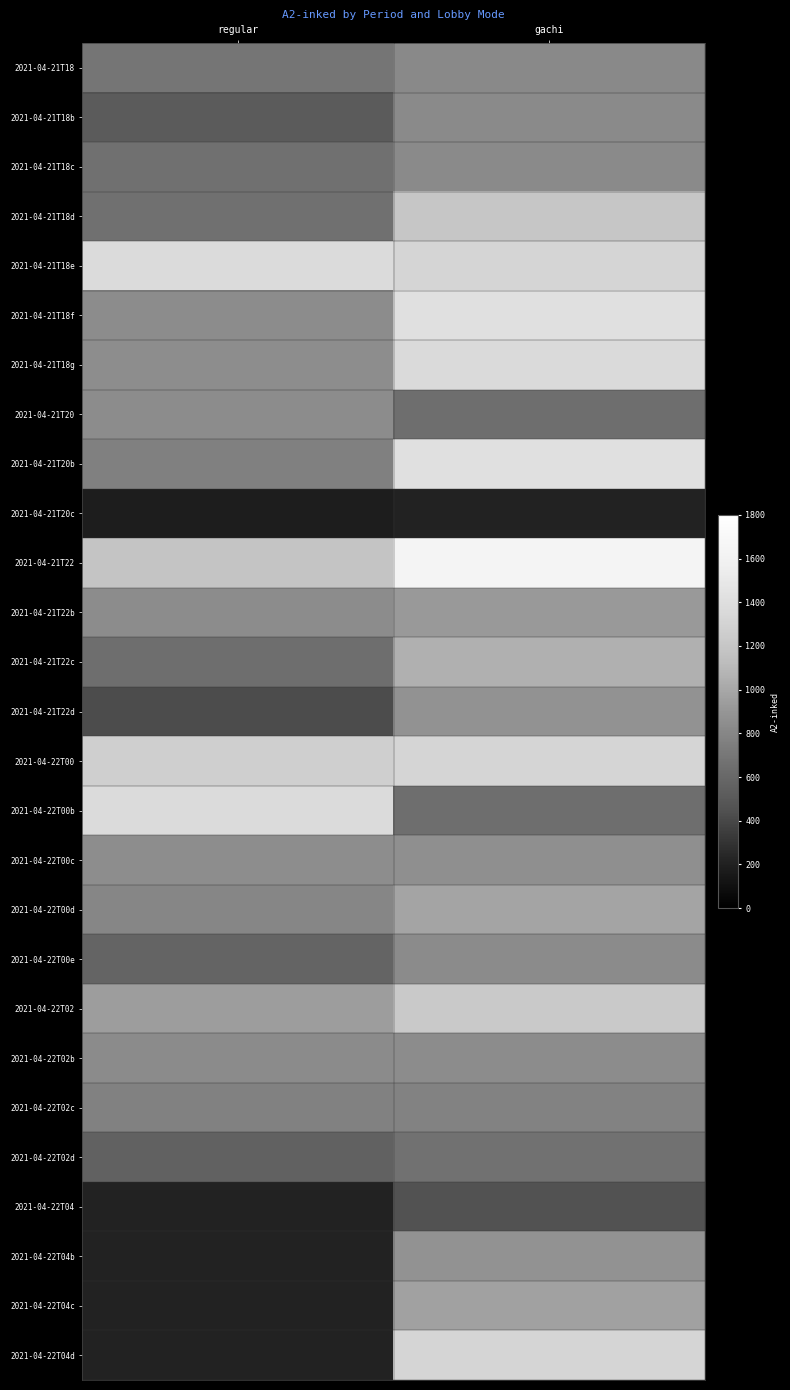

List the series in order of their peak value, lowest first.

2021-04-21T20c, 2021-04-22T02d, 2021-04-22T02c, 2021-04-21T18, 2021-04-21T18b, 2021-04-21T18c, 2021-04-22T00e, 2021-04-21T20, 2021-04-22T02b, 2021-04-22T00c, 2021-04-21T22d, 2021-04-21T22b, 2021-04-22T00d, 2021-04-21T22c, 2021-04-21T18d, 2021-04-22T02, 2021-04-22T00, 2021-04-21T18g, 2021-04-21T18e, 2021-04-22T00b, 2021-04-21T18f, 2021-04-21T20b, 2021-04-21T22, 2021-04-22T04, 2021-04-22T04b, 2021-04-22T04c, 2021-04-22T04d